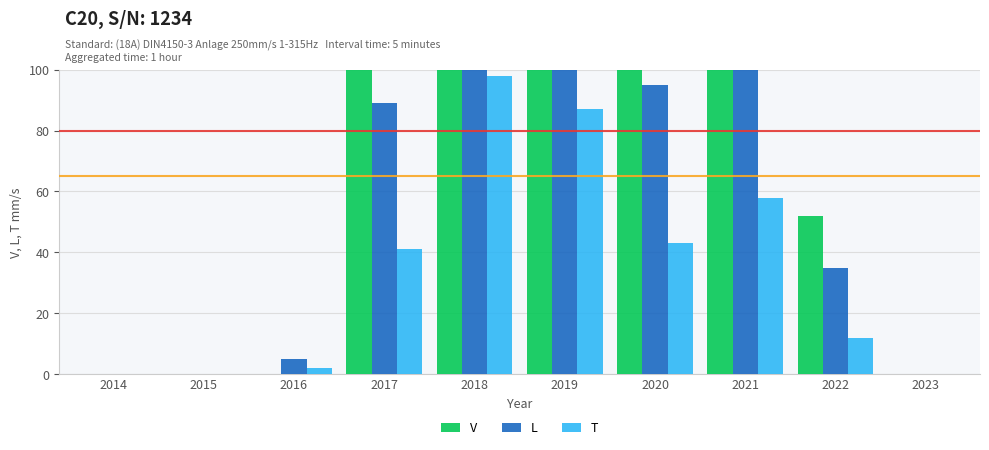

What is the difference between the L values at 2019 and 2015?

198